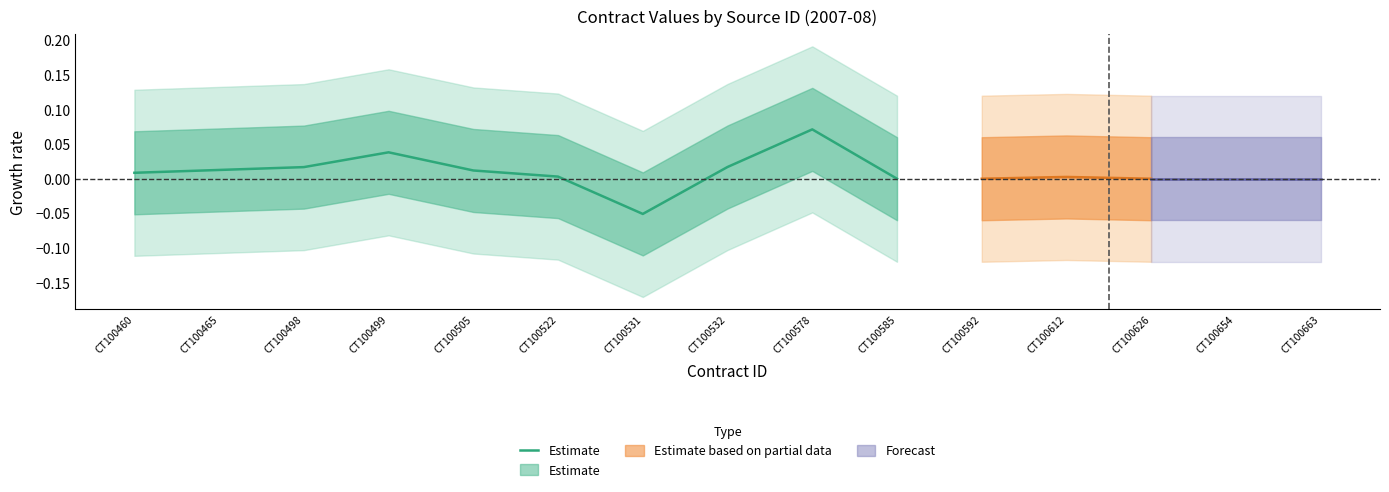

What is the difference between the second highest and minimum values?

0.1